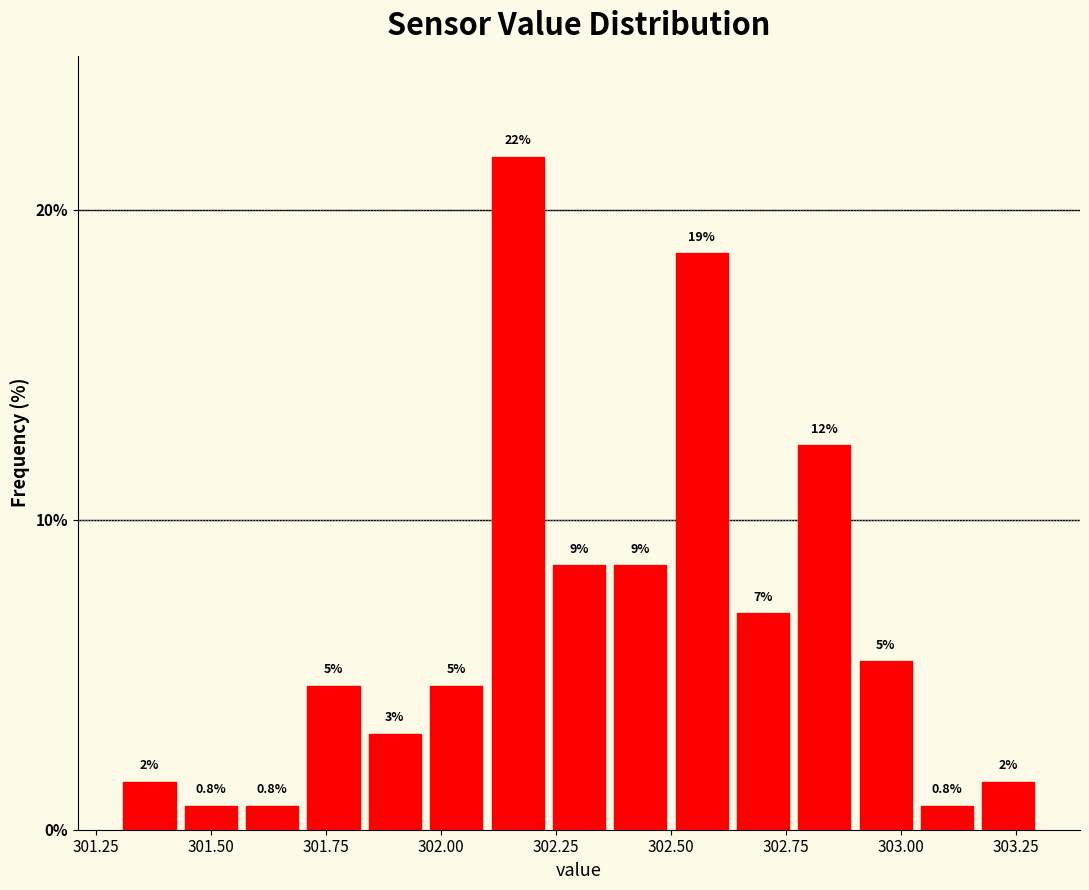

Read against the x-axis, roughly where is the centre of the tallest bar?

302.15